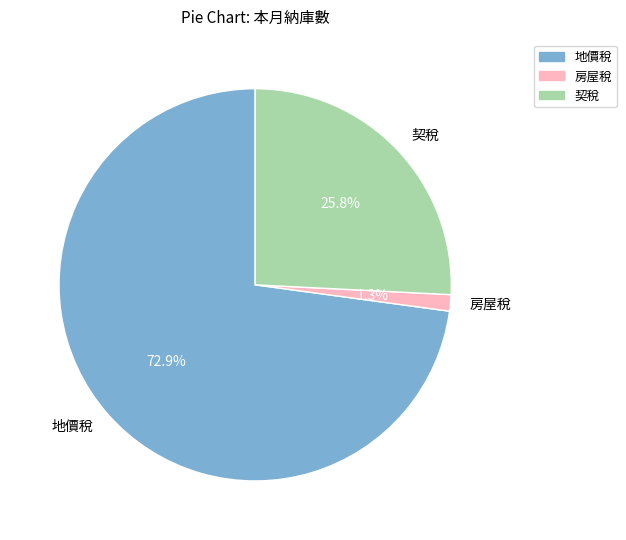

What is the largest slice in the pie chart?

地價稅